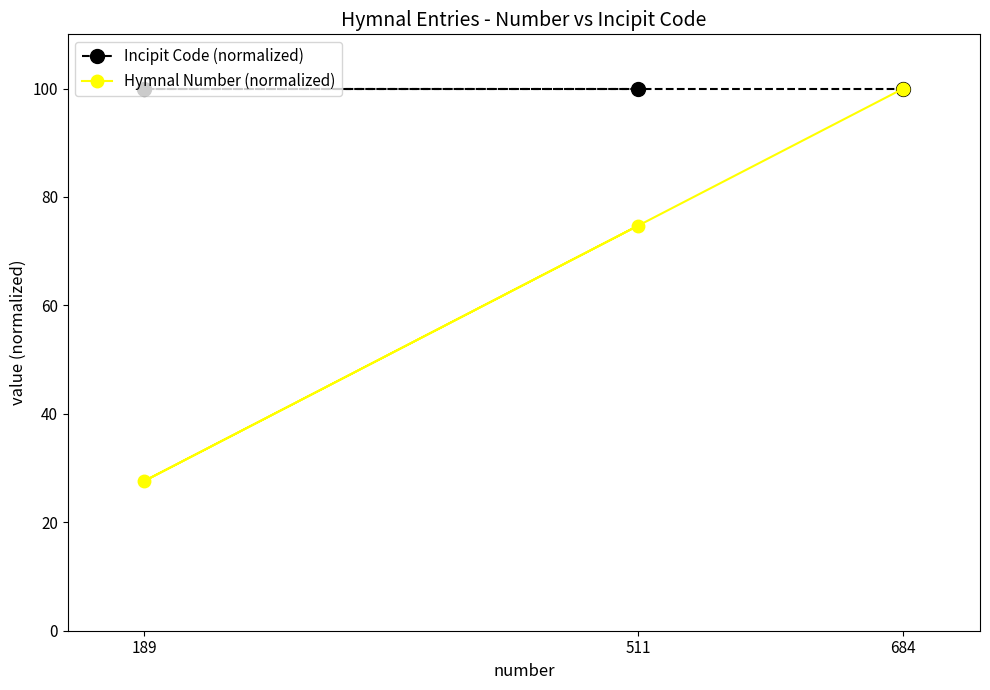

What is the lowest value of the Incipit Code (normalized) series?

100.0